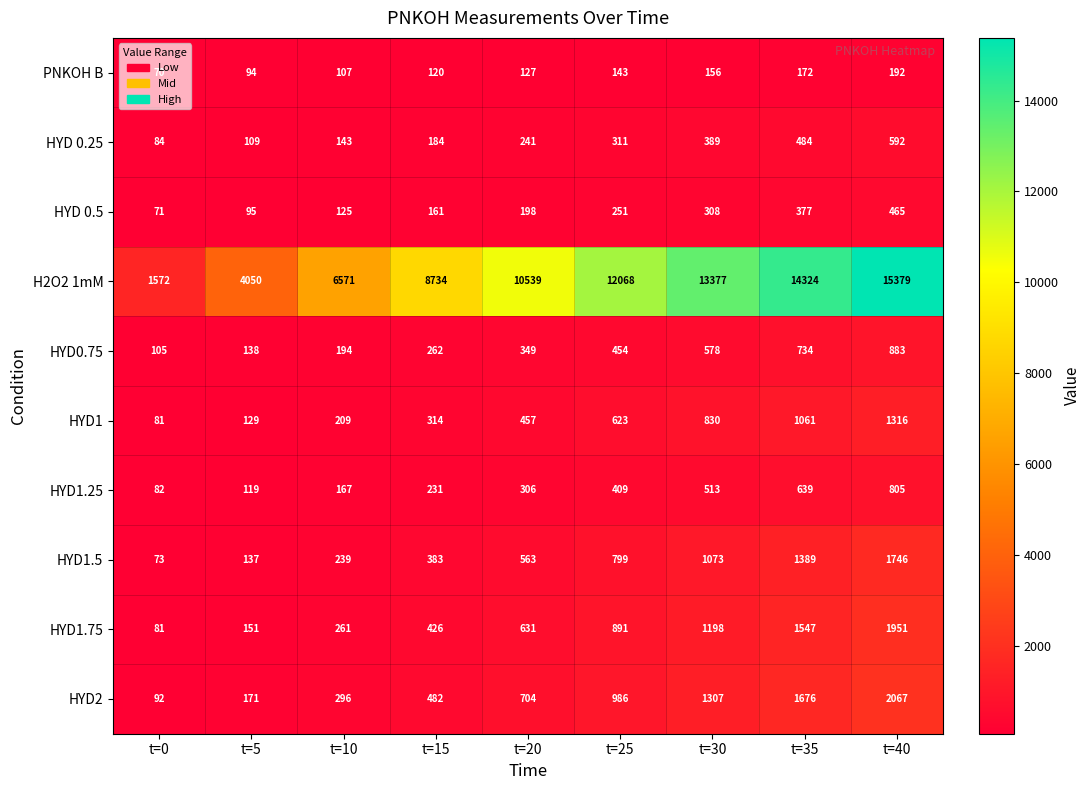

Between t=0 and t=20, which series saw the biggest shift?

H2O2 1mM